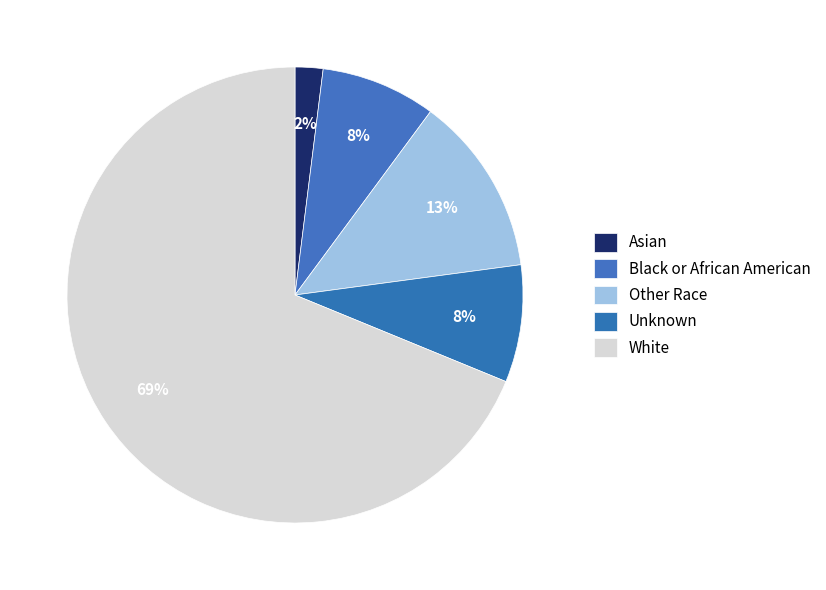

Count the number of slices in the pie.

5